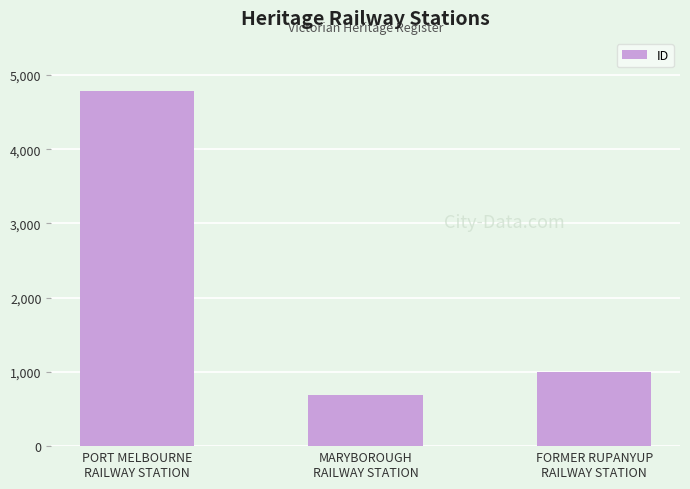

How many bars are there in total?

3